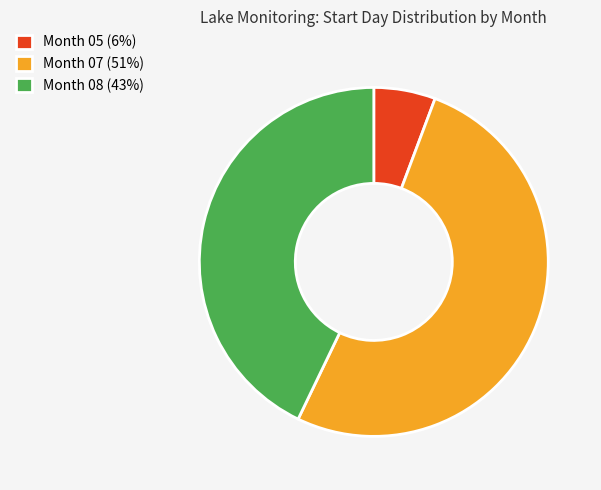

Which slice is the smallest?

Month 05 (6%)